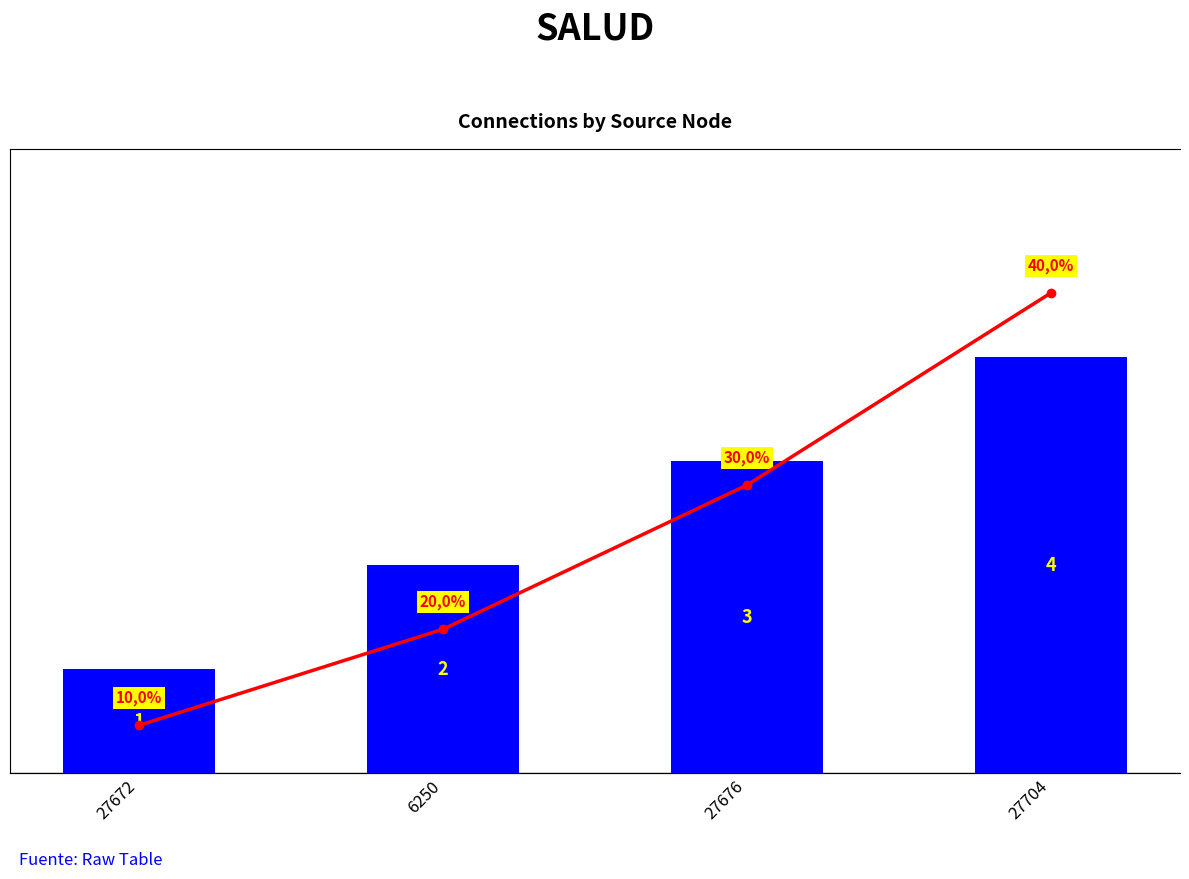

Reading left to right, list all the values displayed in this chart.

Count of connections: 1	2	3	4
Cumulative %: 10	30	60	100